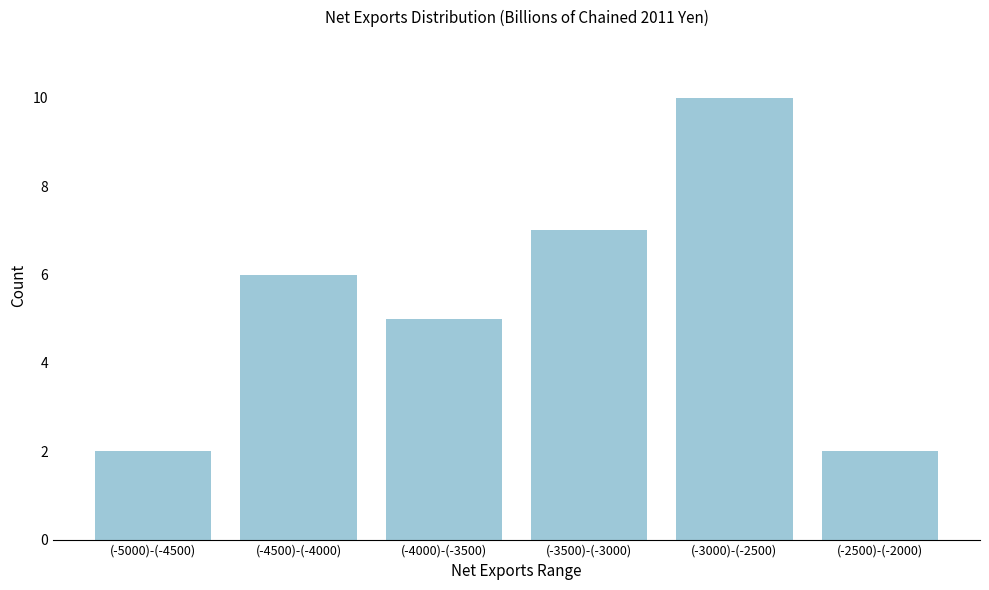

Reading left to right, what are all the values shown in this chart?

2	6	5	7	10	2